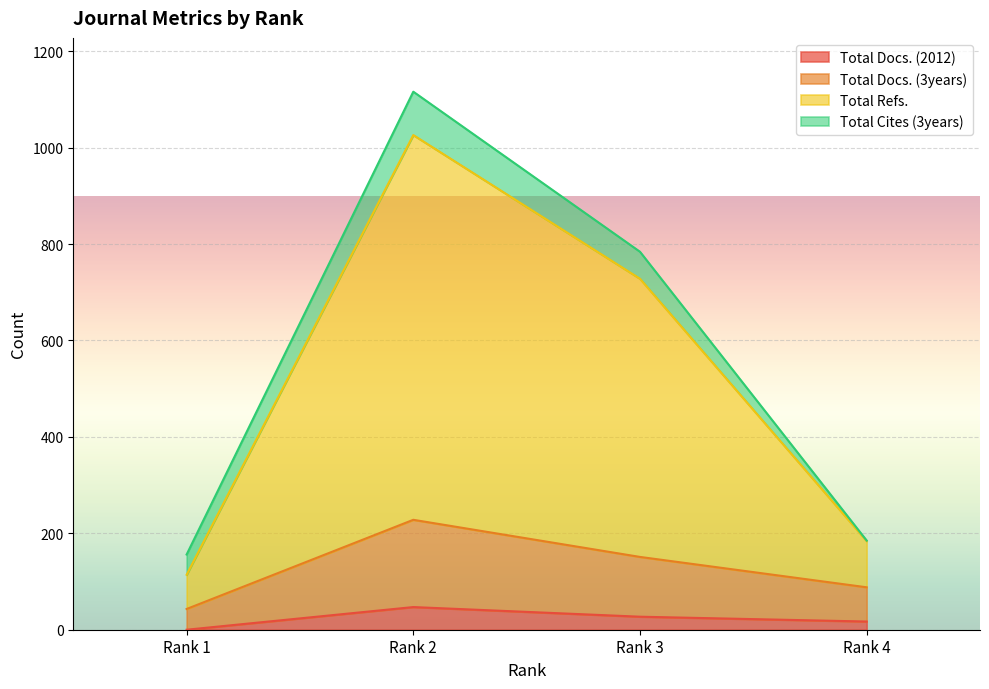

What is the maximum value for Total Docs. (2012)?

47